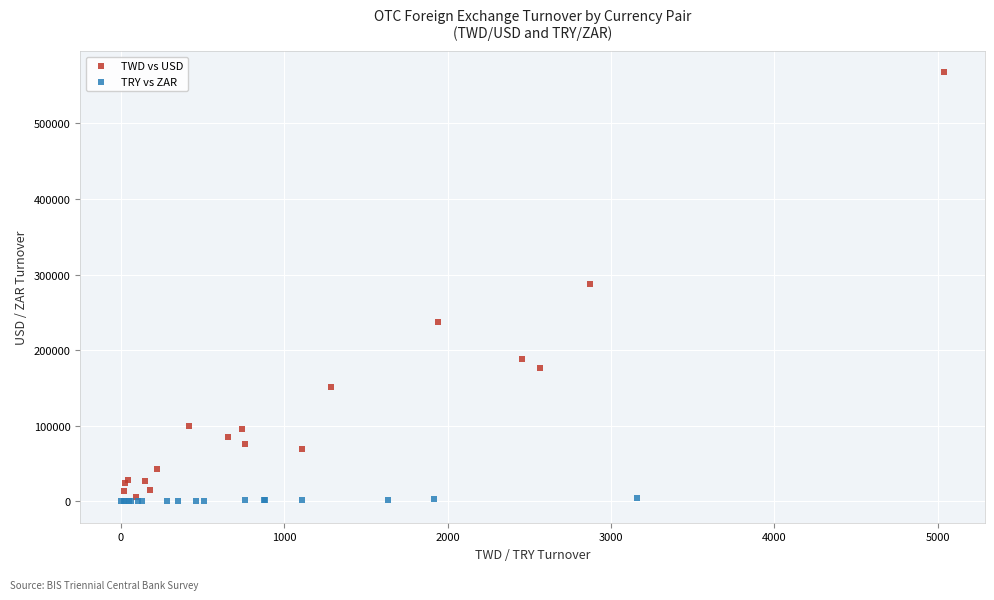

Which series has the largest Y range (max minus min)?

TWD vs USD